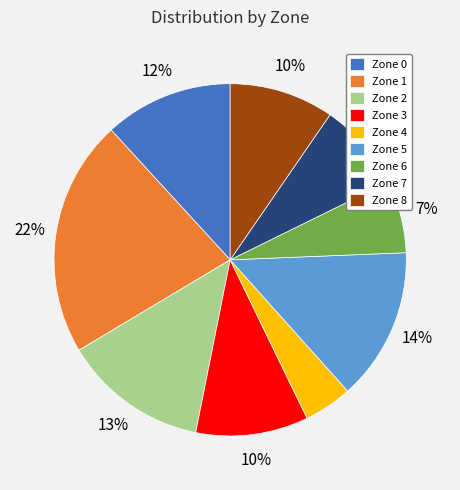

To the nearest percent, what is the average slice percentage?

11%